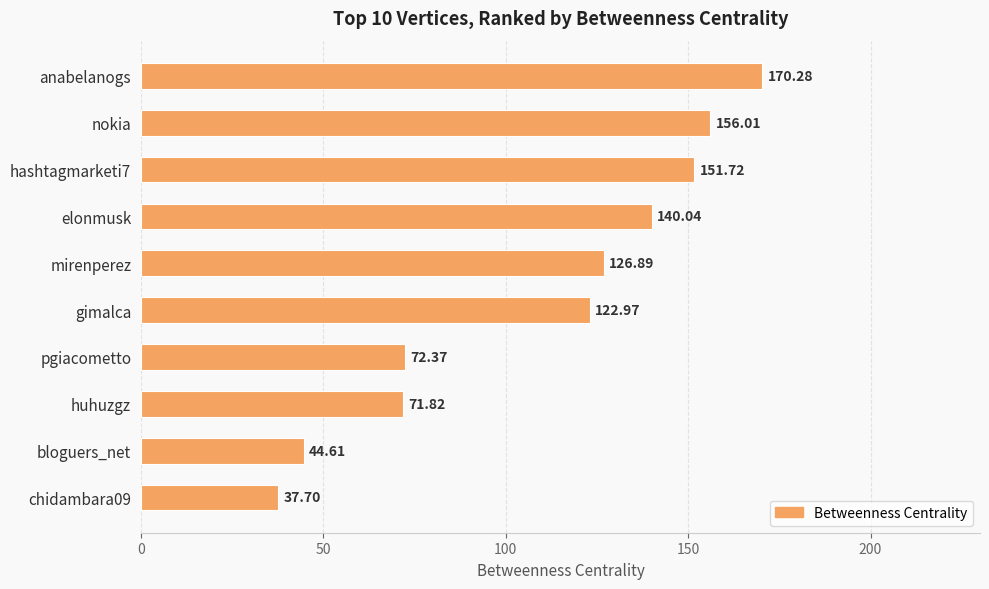

Rank the categories by value from highest to lowest.

anabelanogs, nokia, hashtagmarketi7, elonmusk, mirenperez, gimalca, pgiacometto, huhuzgz, bloguers_net, chidambara09